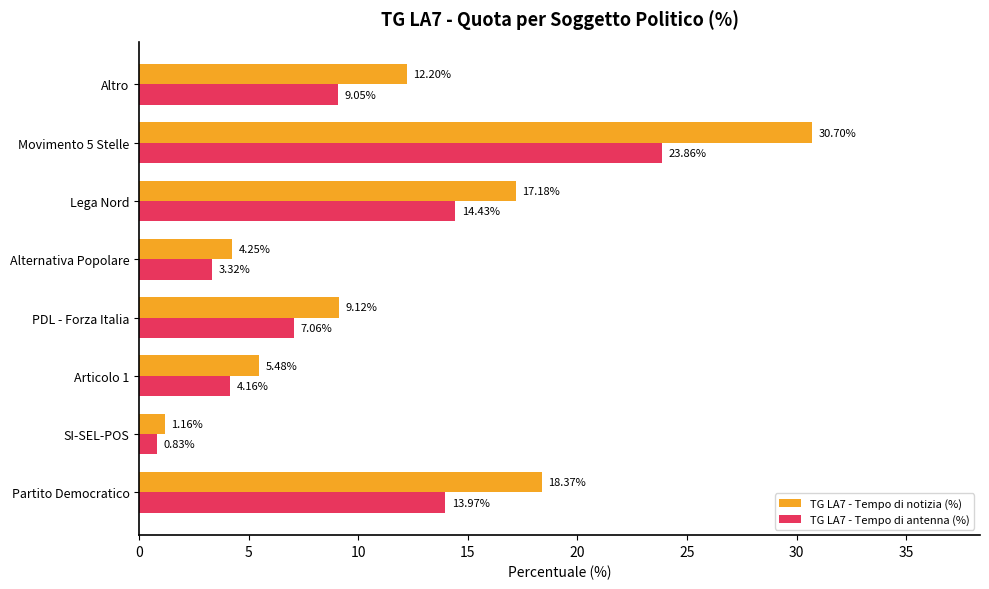

How many values in the TG LA7 - Tempo di notizia (%) series exceed 12?

4